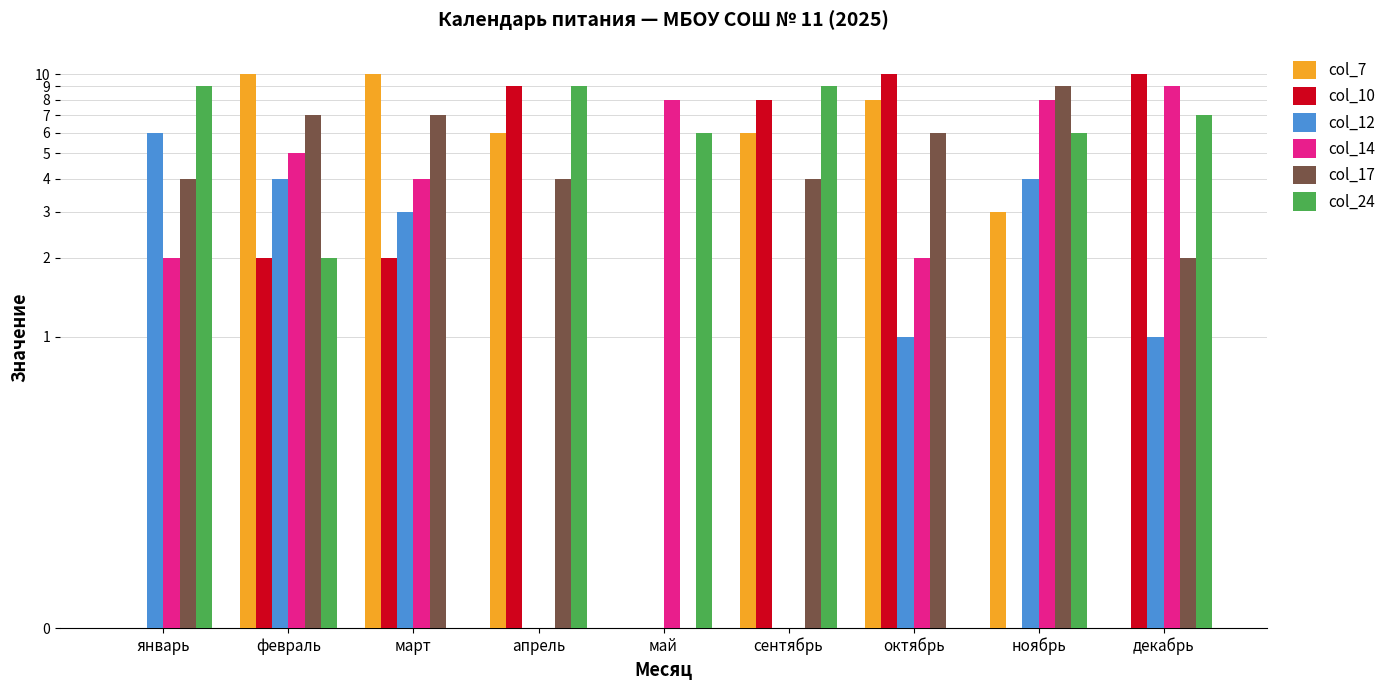

What is the difference between the maximum and minimum values in the col_14 series?

9